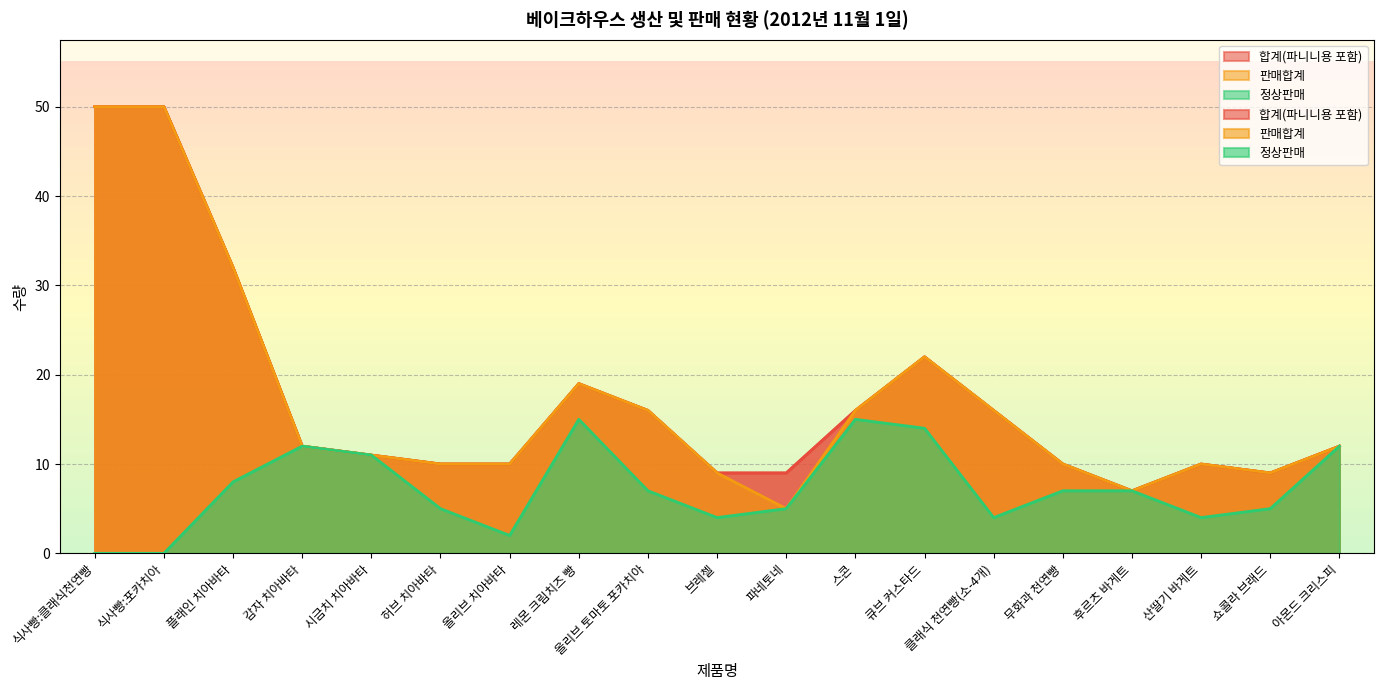

Which label corresponds to the largest value in the chart?

식사빵:클래식천연빵